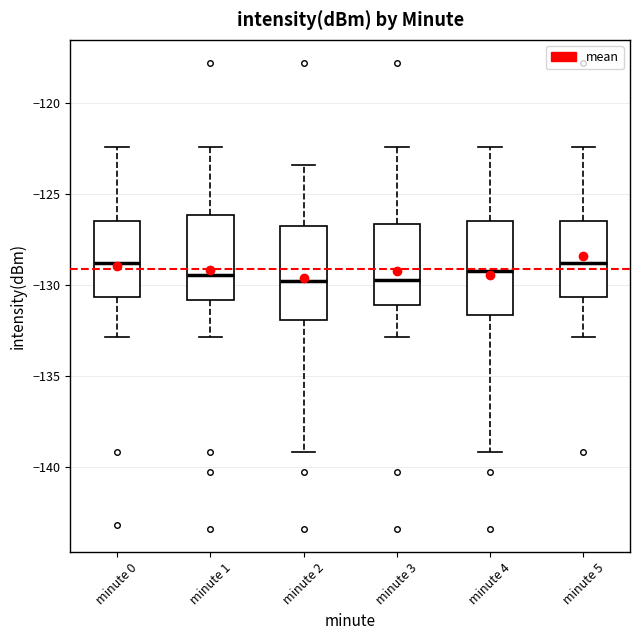

Reading left to right, read every box against the y-axis: the position of its median line, the range the box covers, and the ends of its whiskers. The values are not printed on the chart, so give them approximately, as read against the axis.

minute 0: median -129.0, box -130.5 to -126.5, whiskers -133.0 to -122.5
minute 1: median -129.5, box -131.0 to -126.0, whiskers -133.0 to -122.5
minute 2: median -129.5, box -132.0 to -127.0, whiskers -139.0 to -123.5
minute 3: median -129.5, box -131.0 to -126.5, whiskers -133.0 to -122.5
minute 4: median -129.0, box -131.5 to -126.5, whiskers -139.0 to -122.5
minute 5: median -129.0, box -130.5 to -126.5, whiskers -133.0 to -122.5